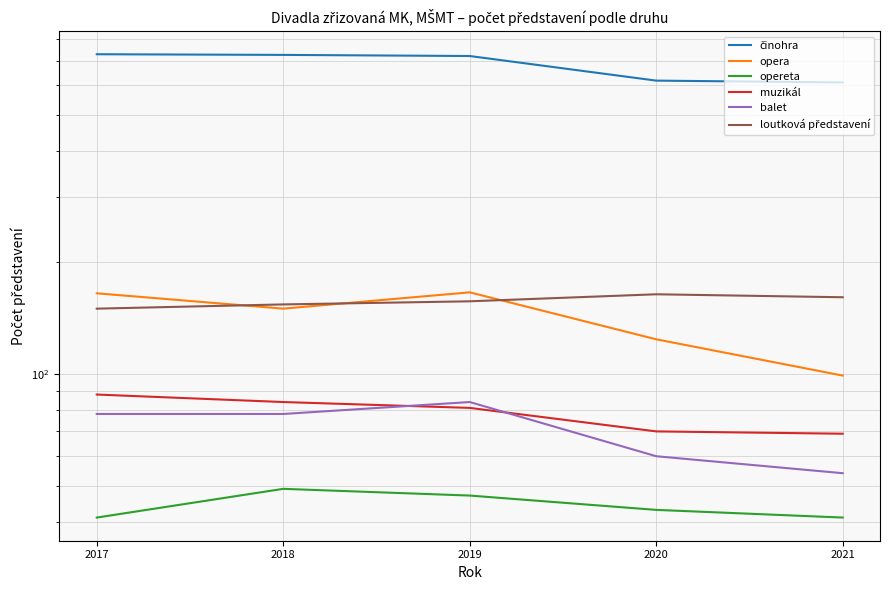

How many opereta values are between 41 and 47?

4